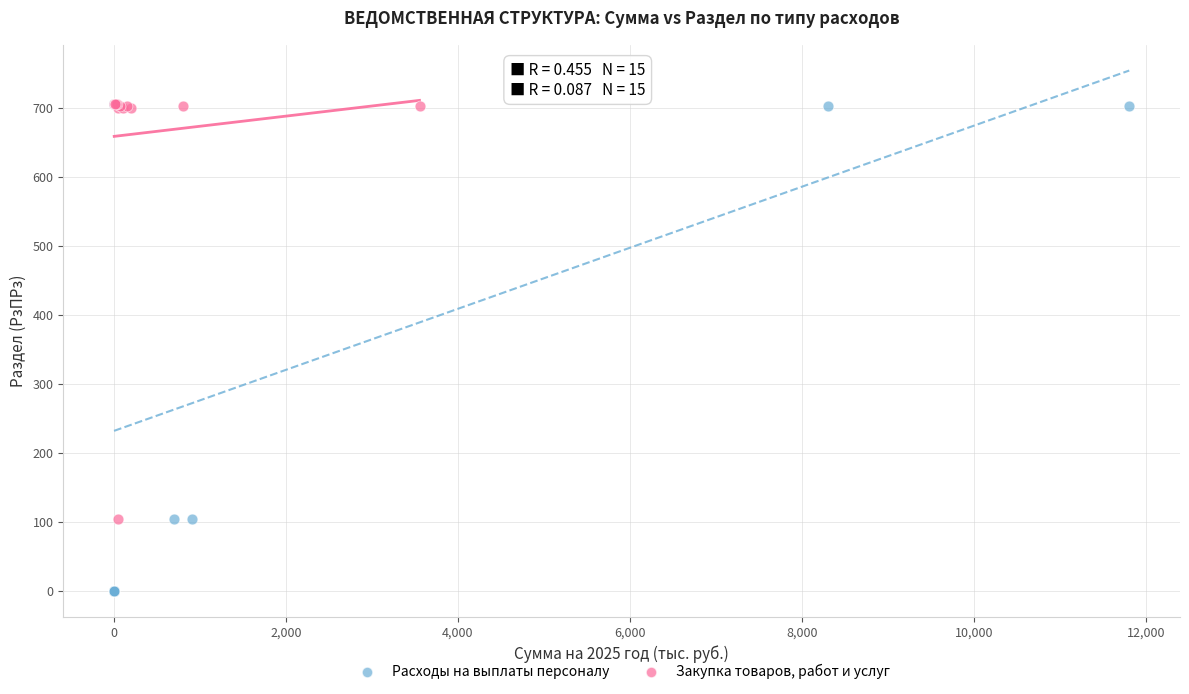

Which series has the widest spread of Y values?

Расходы на выплаты персоналу